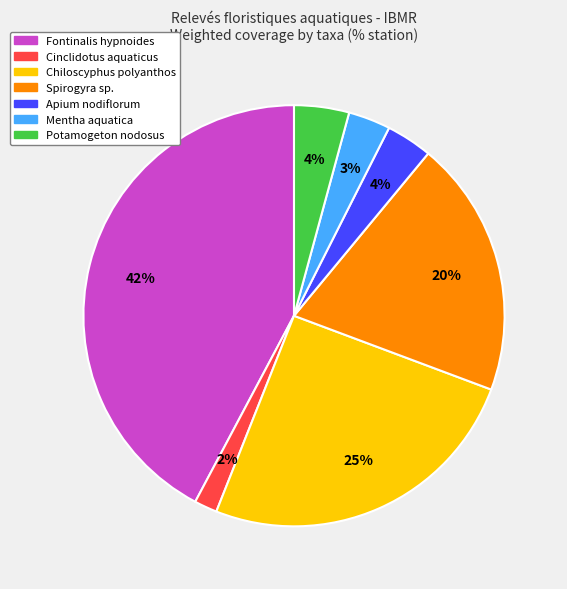

Approximately how many times larger is the value at Apium nodiflorum compared to Cinclidotus aquaticus?

2.0